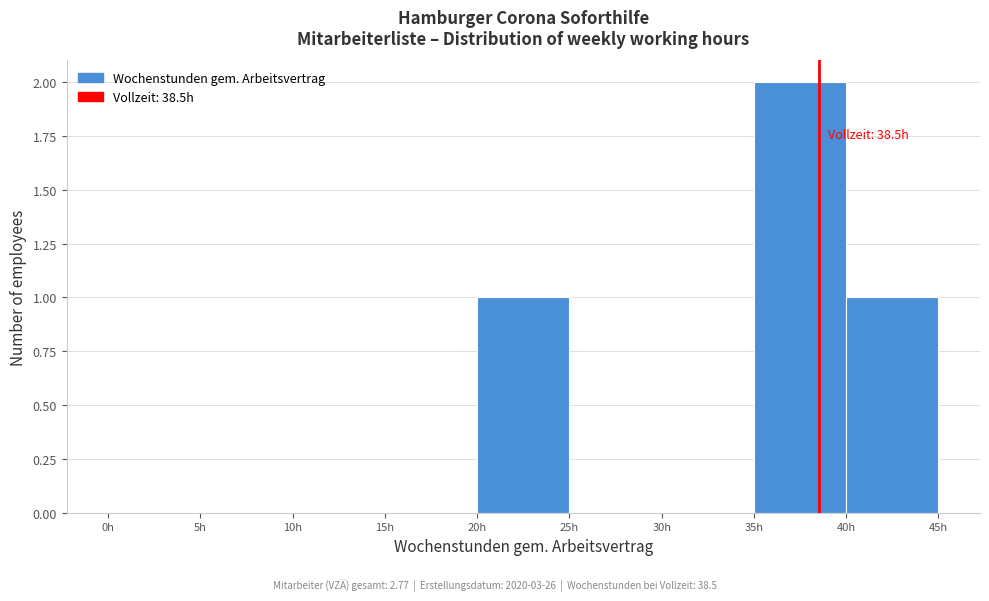

Over which range of the x-axis is the bar tallest?

35 to 40